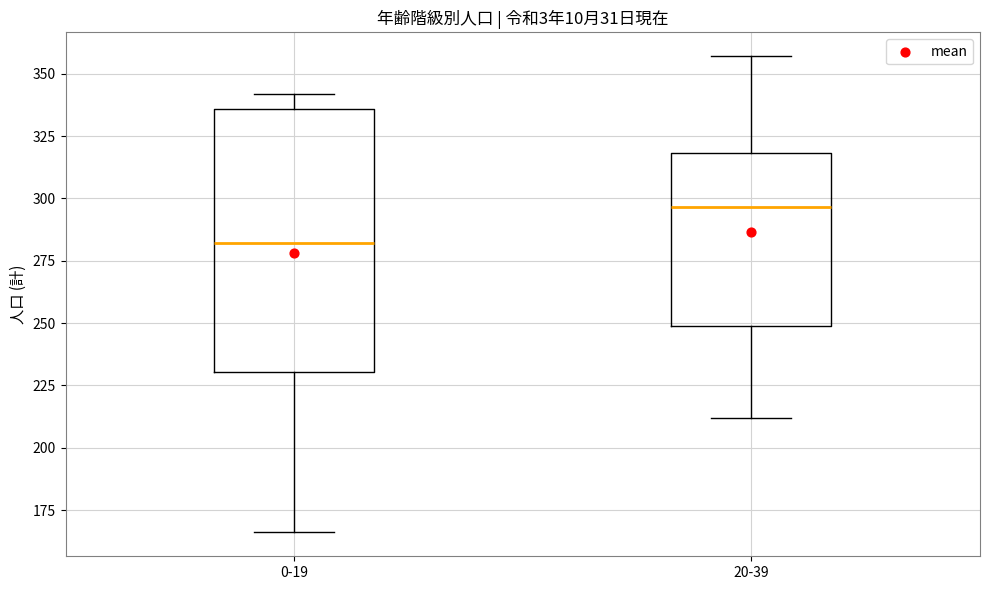

Which box's median line is the highest?

20-39